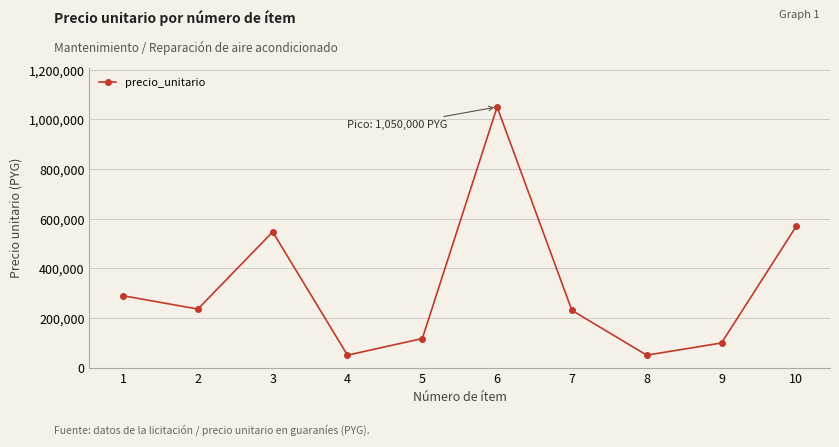

What is the greatest value displayed?

1050000